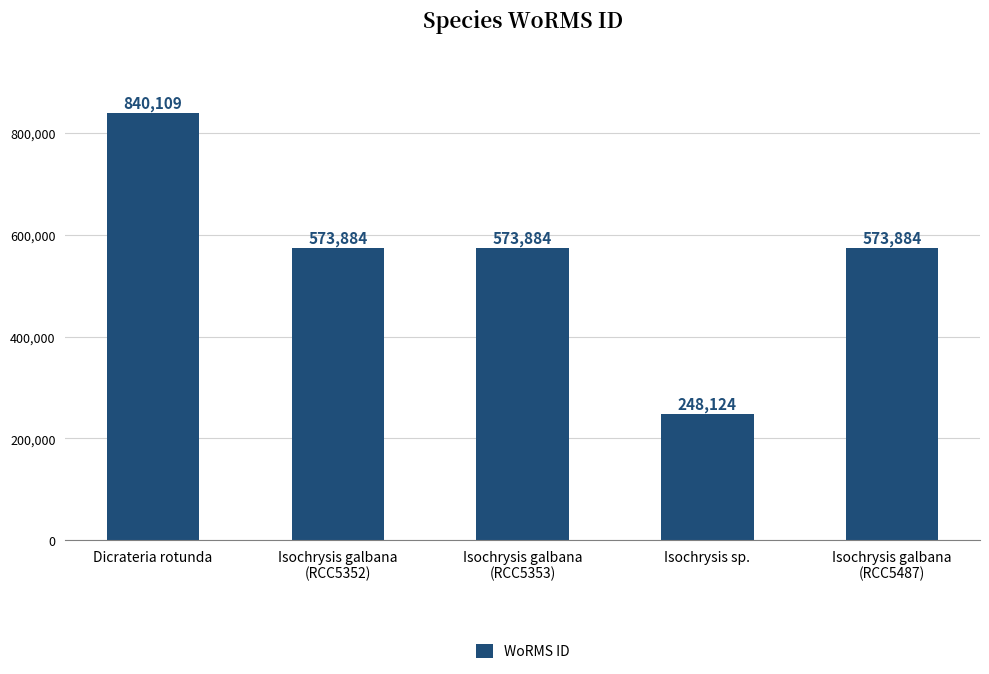

Reading right to left, transcribe all the data shown in this chart.

Isochrysis galbana
(RCC5487)=573884	Isochrysis sp.=248124	Isochrysis galbana
(RCC5353)=573884	Isochrysis galbana
(RCC5352)=573884	Dicrateria rotunda=840109